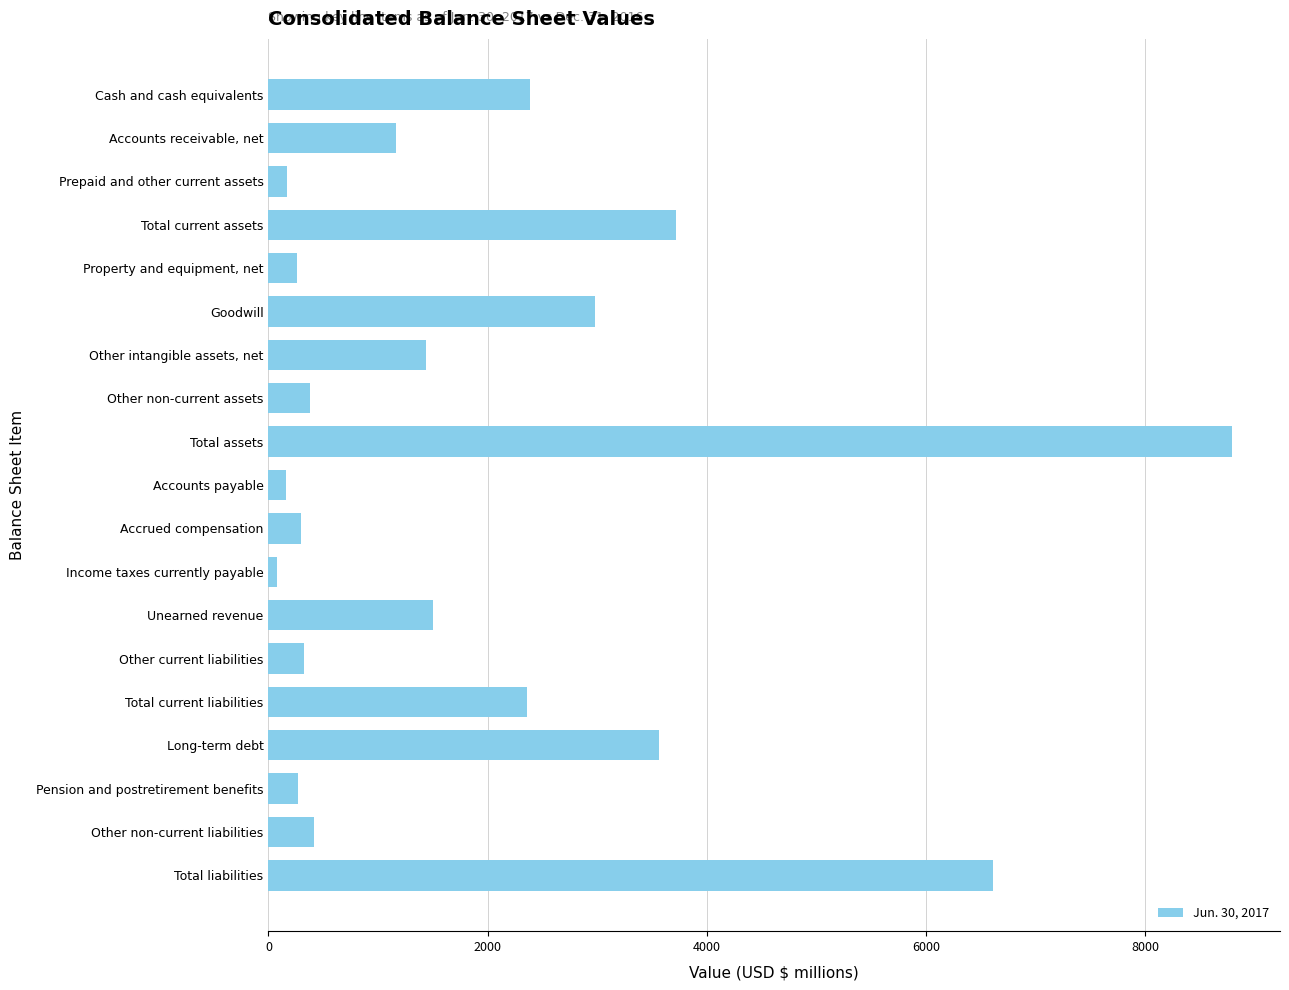

Which has a higher value, Prepaid and other current assets or Other non-current liabilities?

Other non-current liabilities